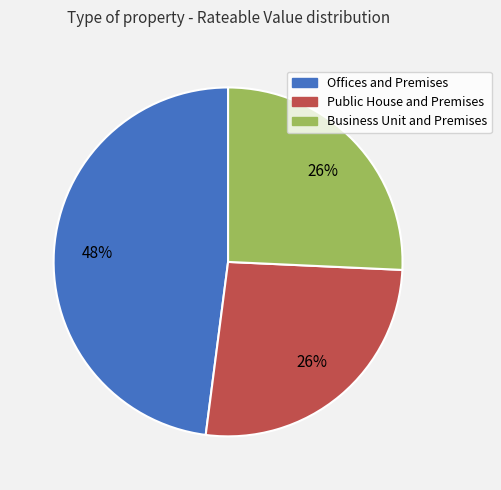

To the nearest percent, what is the difference between the largest and smallest slice percentages?

22%